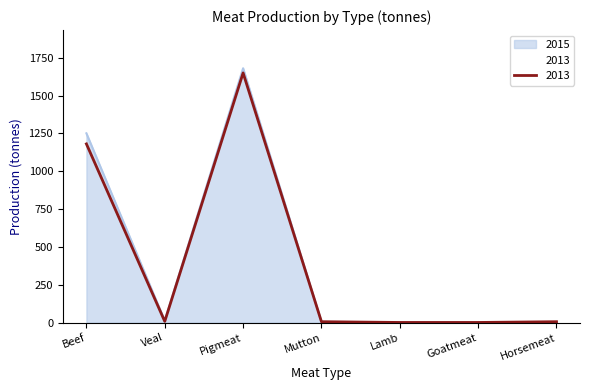

List the series in order of their peak value, lowest first.

2013, 2015